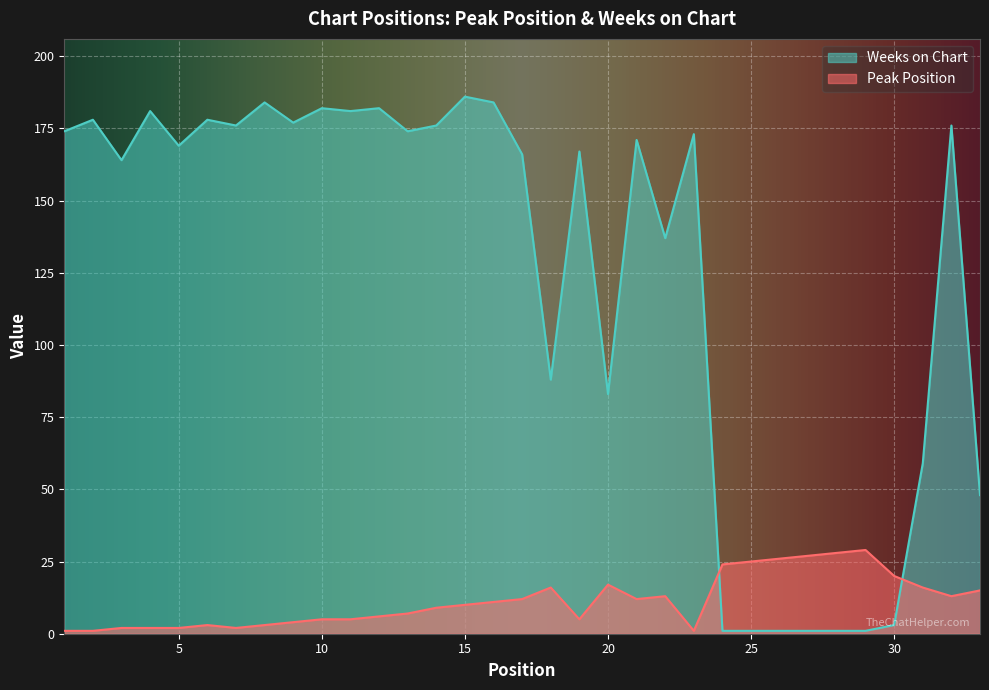

The value of Weeks on Chart at 20 is 124. True or false?

False